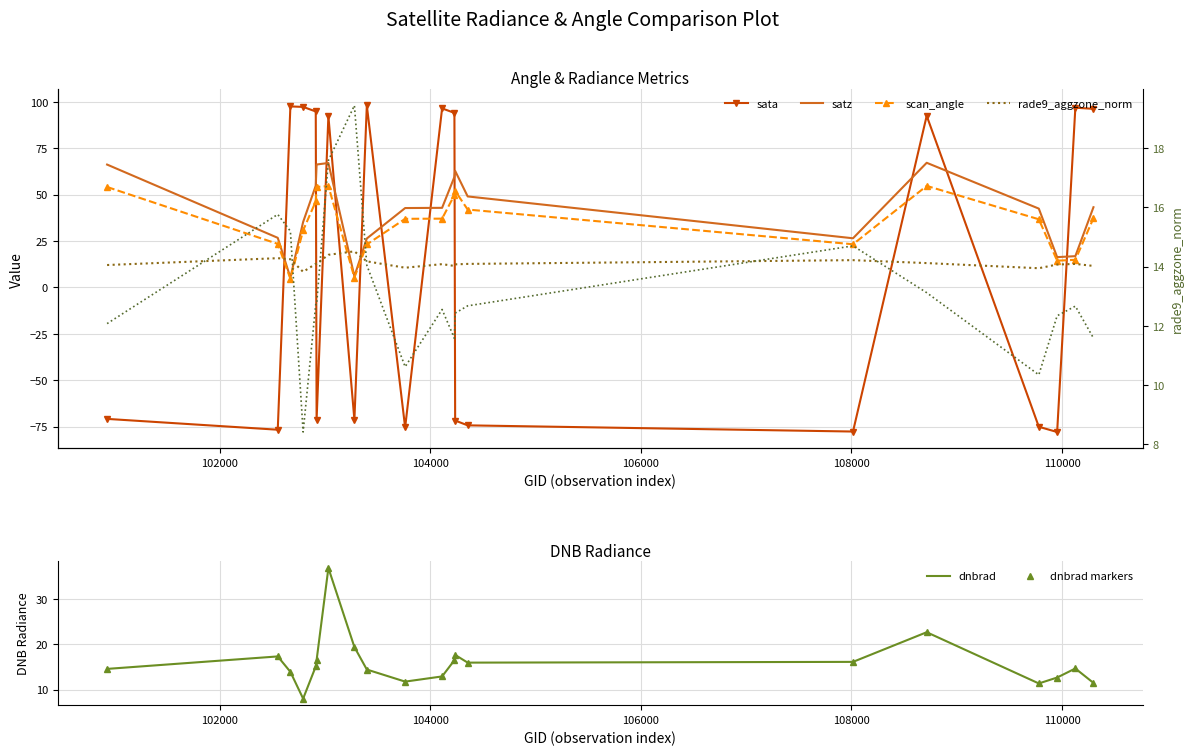

In rade9_aggzone_norm, how many points are higher than both neighbors (excluding endpoints)?

5